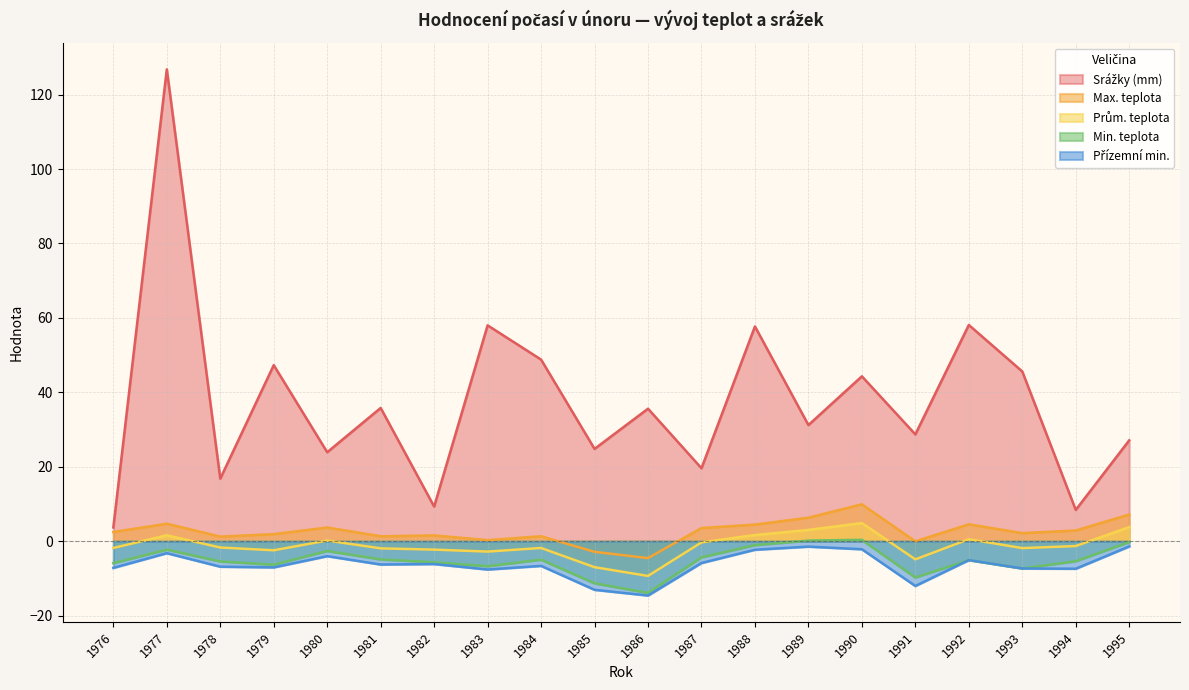

How many lines are shown in the chart?

5